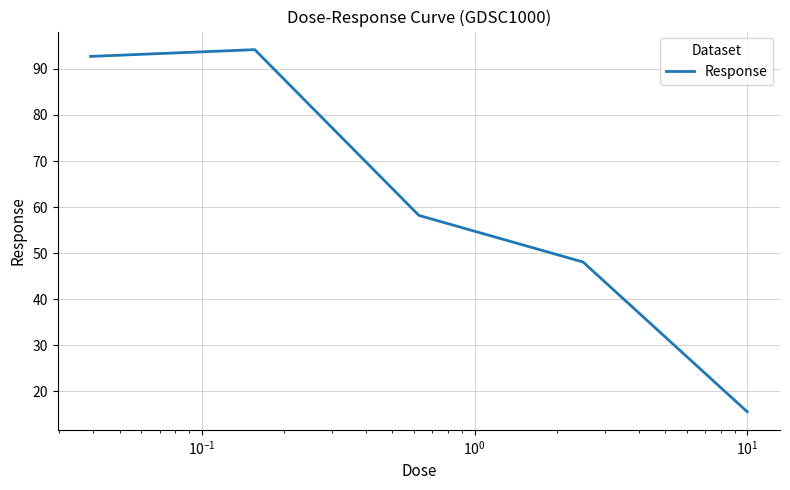

What is the average value?

61.8